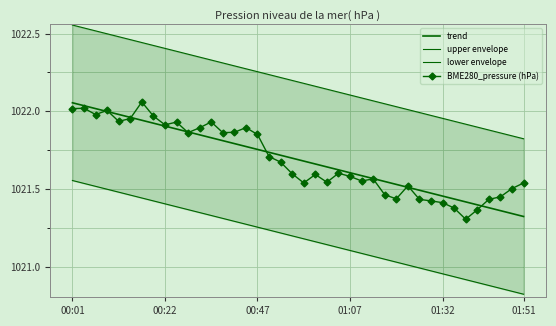

What is the sum of all lower envelope values?

40847.6